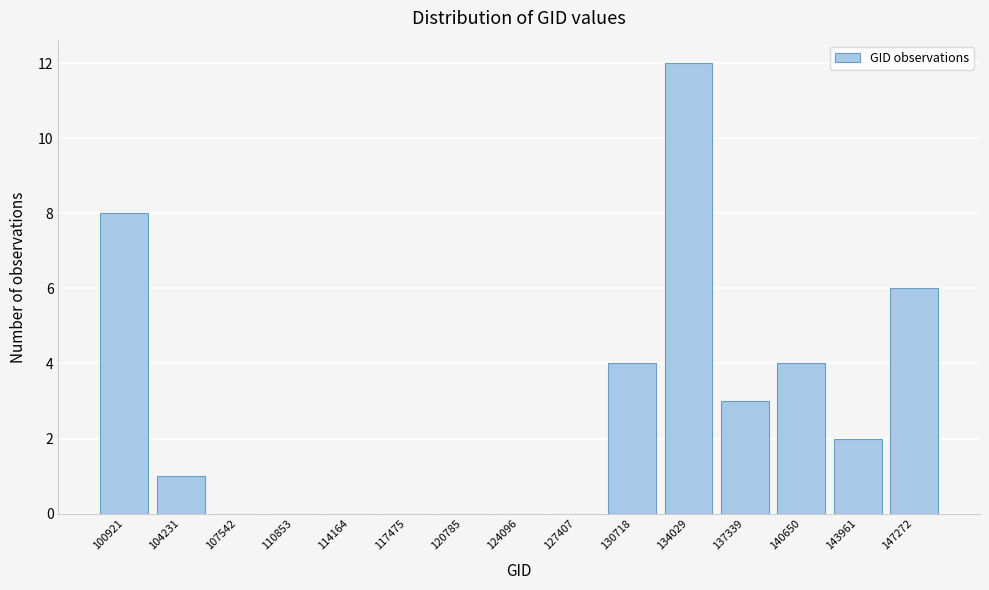

Reading left to right, transcribe all the data shown in this chart.

100921=8	104231=1	107542=0	110853=0	114164=0	117475=0	120785=0	124096=0	127407=0	130718=4	134029=12	137339=3	140650=4	143961=2	147272=6